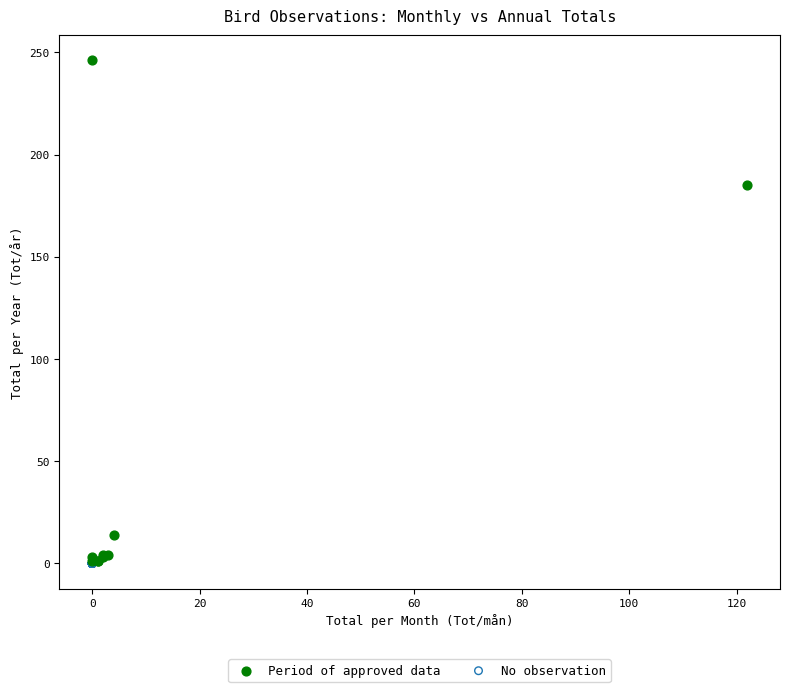

Which series contains the highest Y value?

Period of approved data